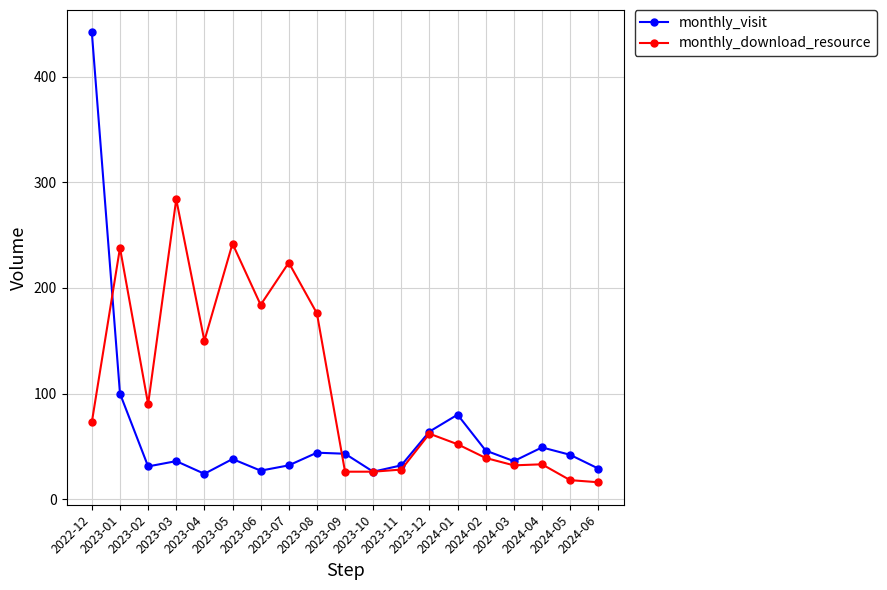

What is the lowest value of the monthly_download_resource series?

16